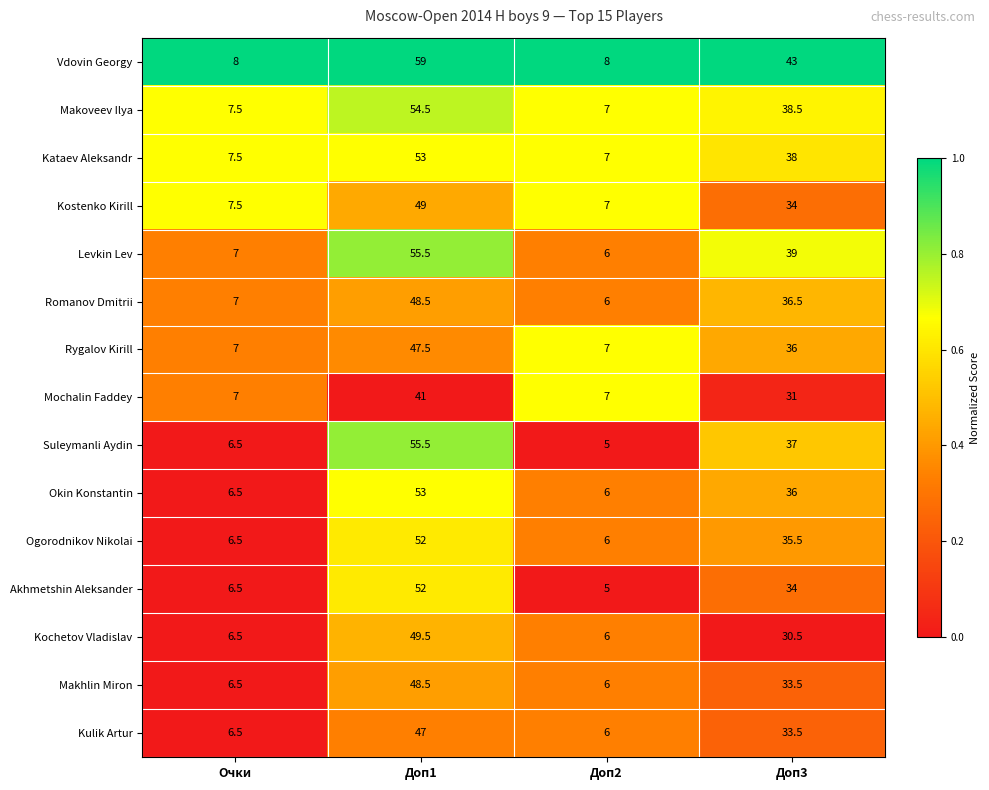

The Kostenko Kirill series shows 9.4 at Доп2. True or false?

False